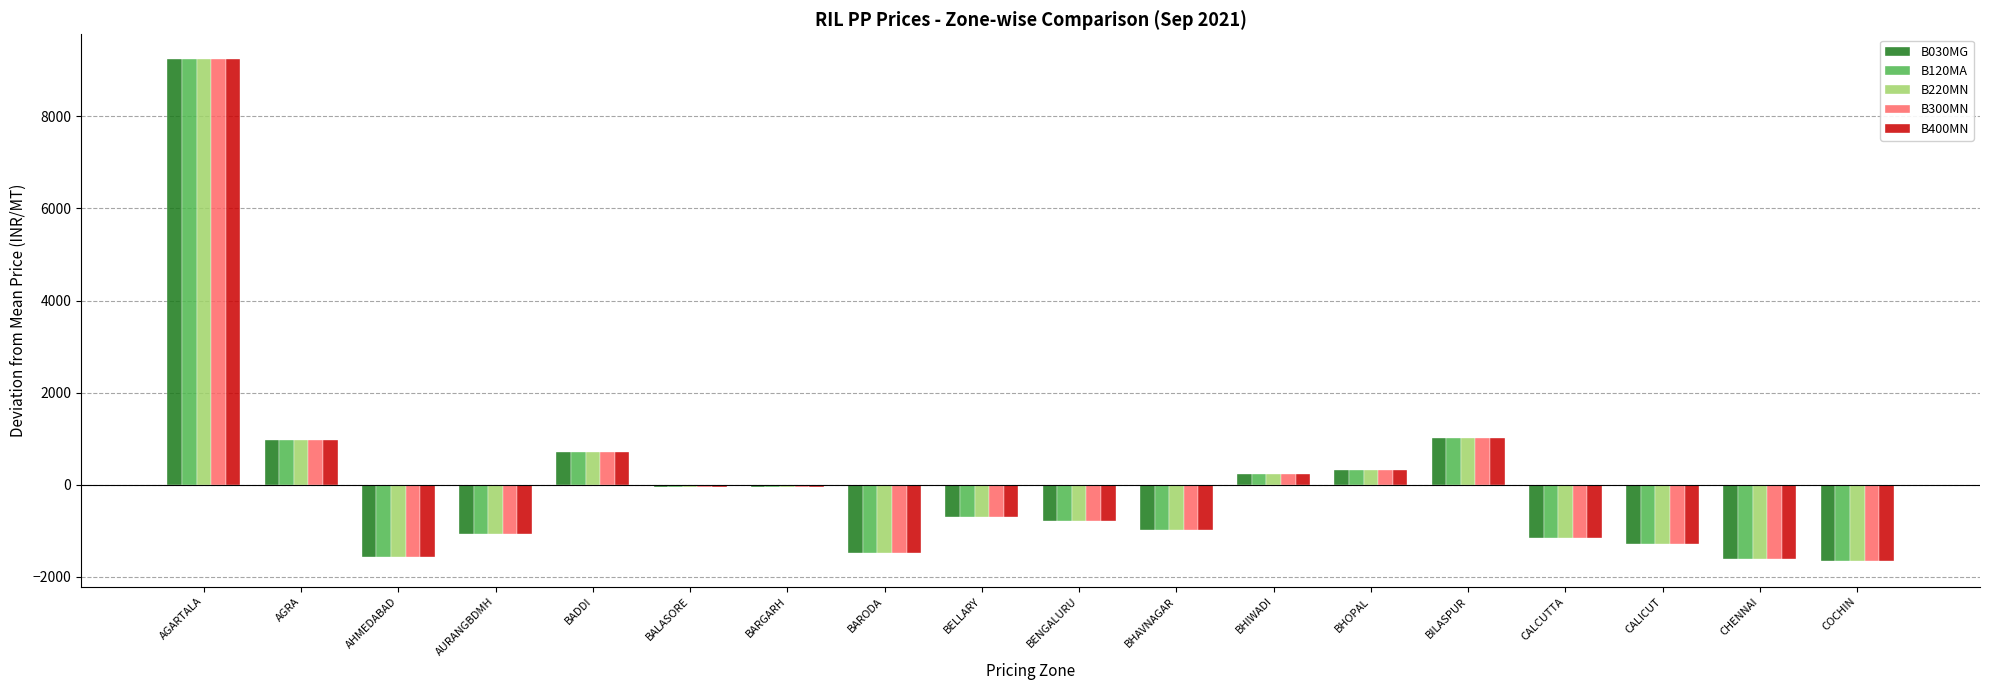

How many values in the B400MN series exceed -695?

8